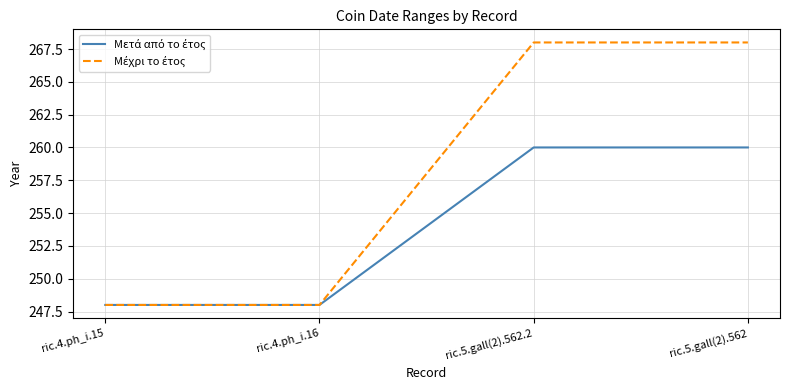

What position from the right is ric.4.ph_i.15?

4